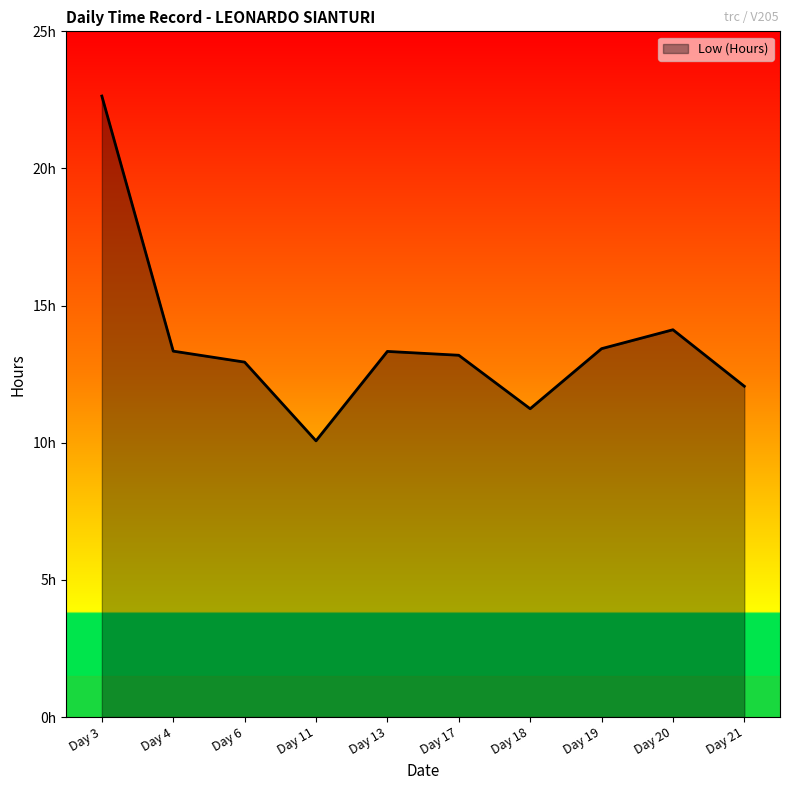

What is the value of the 6th point from the left?

13.2